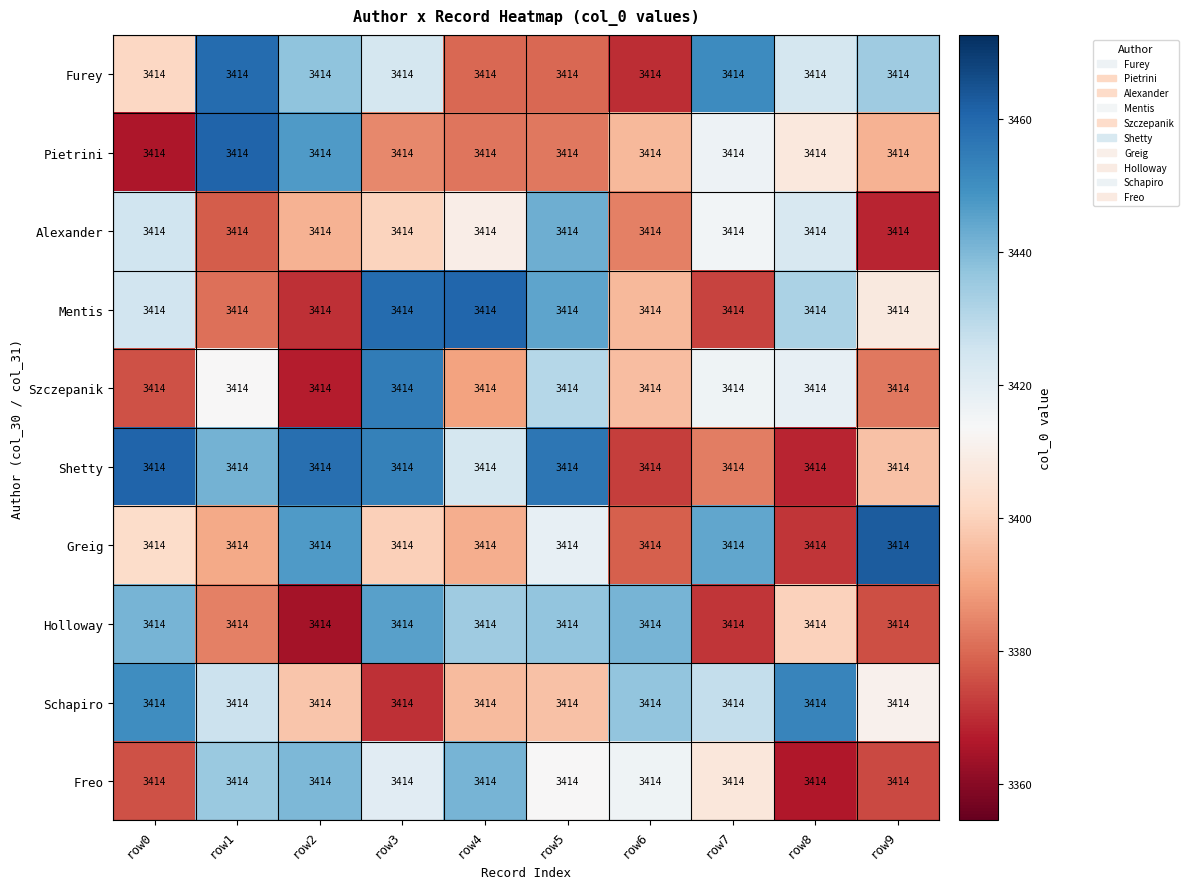

The Szczepanik series shows 3367.4 at row2. True or false?

True